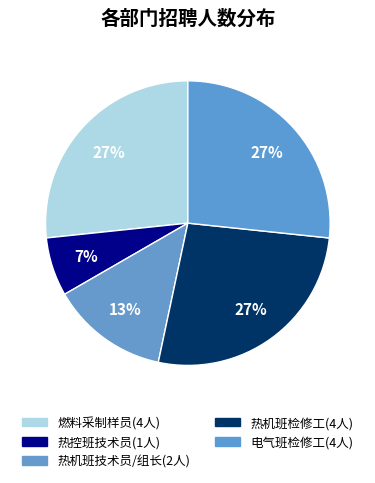

Combined, what portion of the pie is 热机班检修工 and 热控班技术员?

33.3%